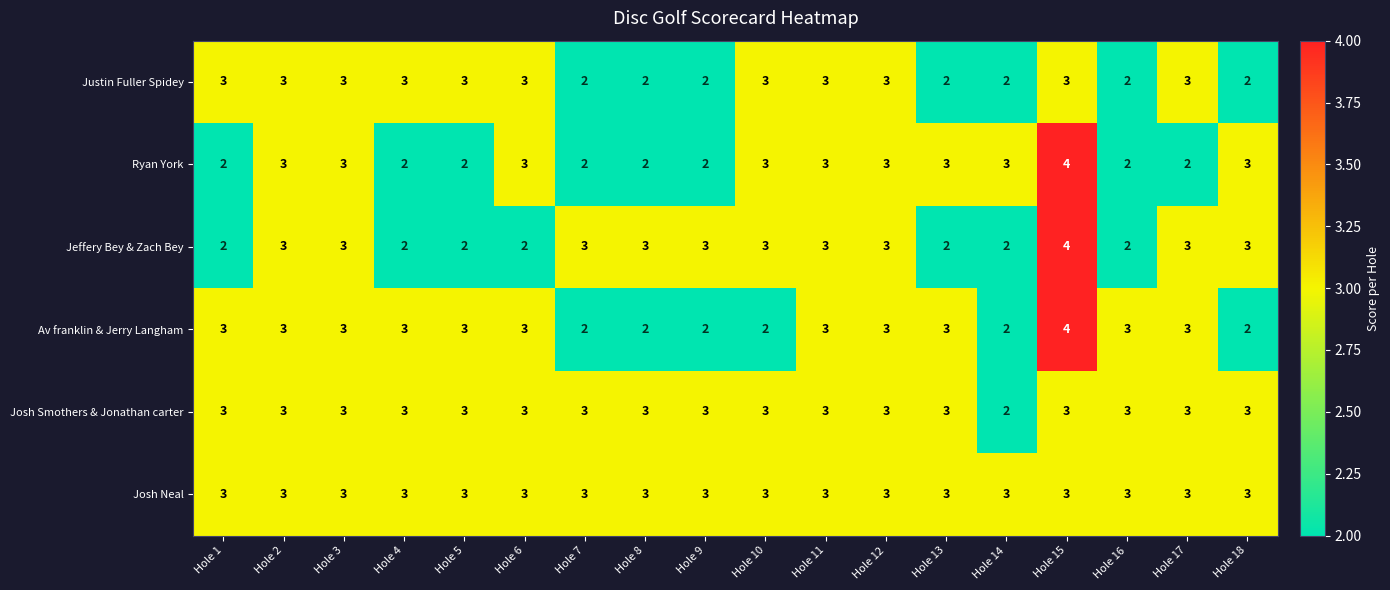

What is the approximate value of Josh Neal at Hole 17?

3